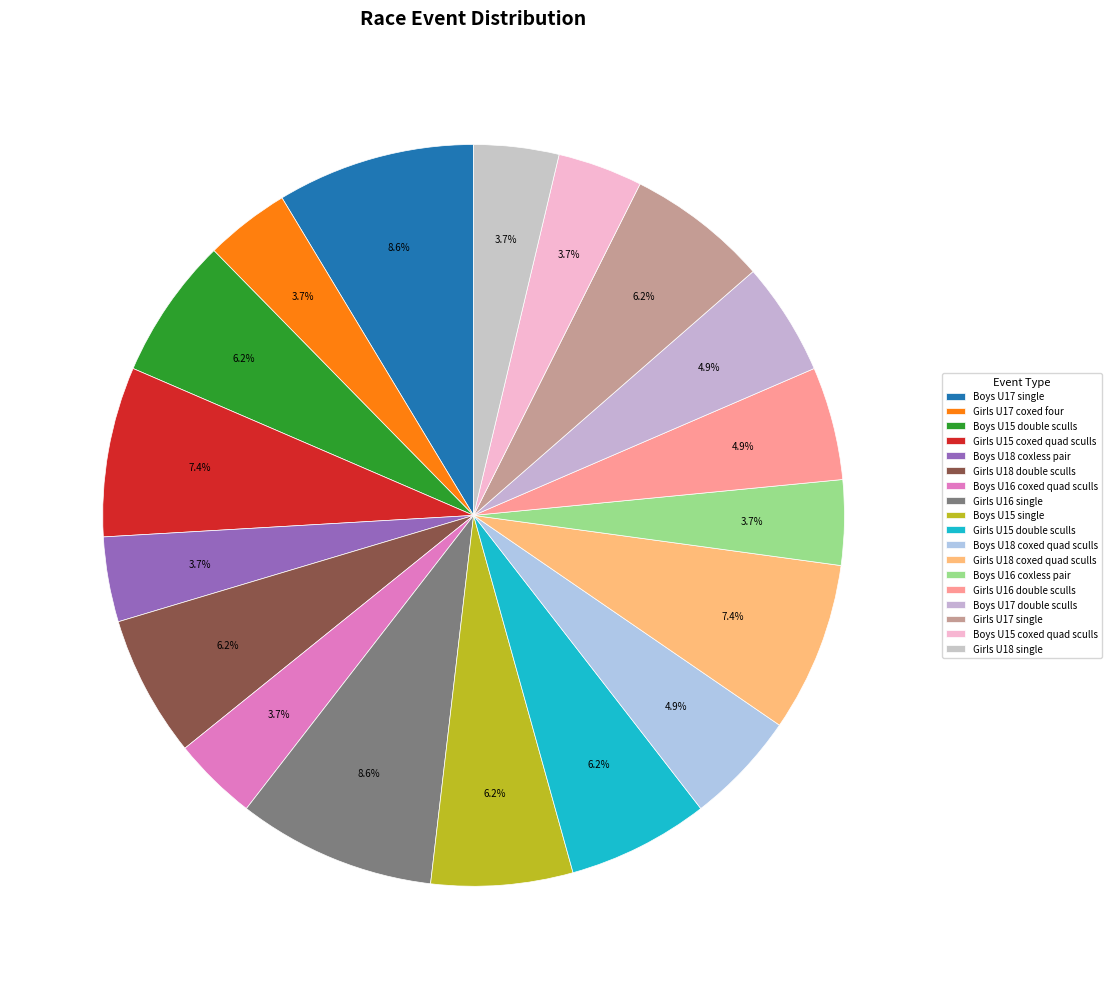

Which category has the biggest portion of the pie?

Boys U17 single